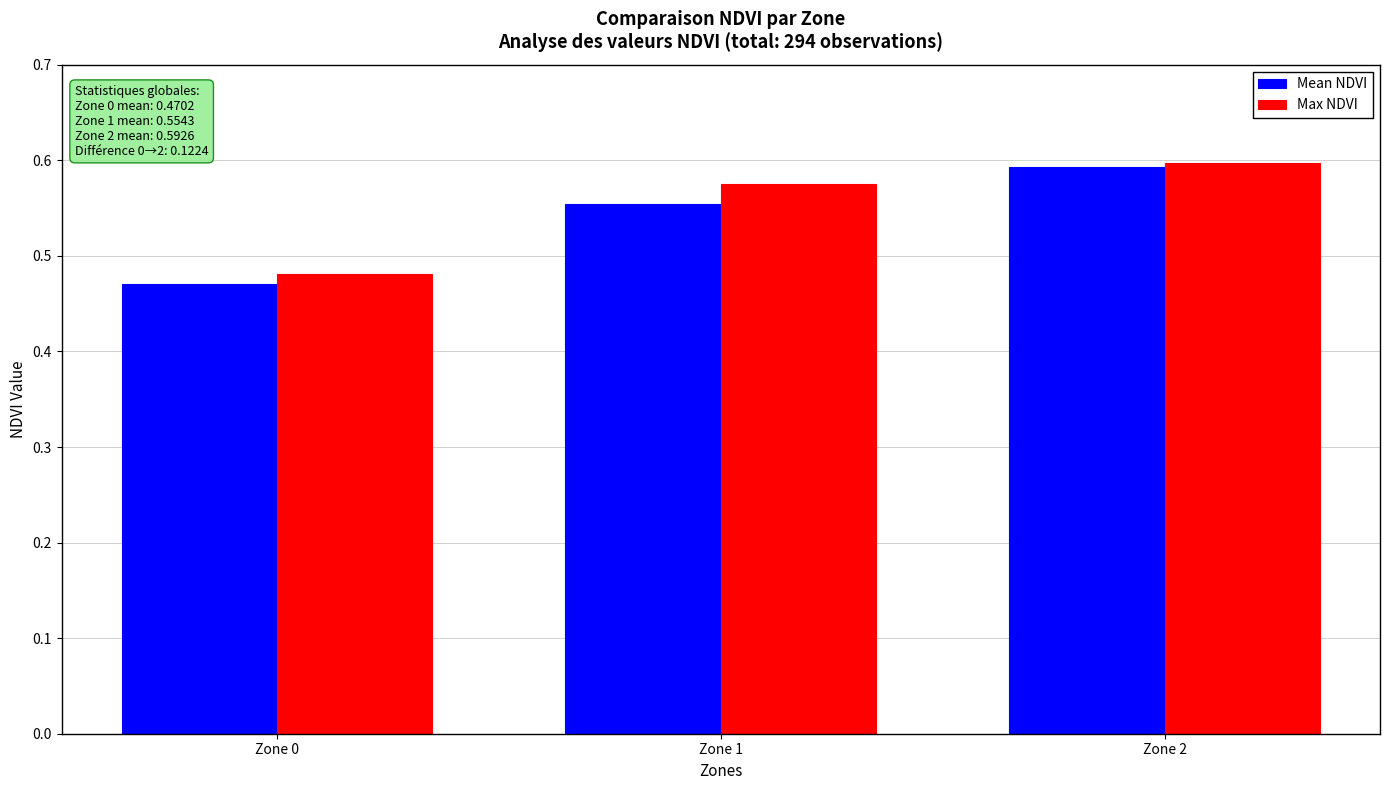

Which category has the highest value across all series?

Zone 2